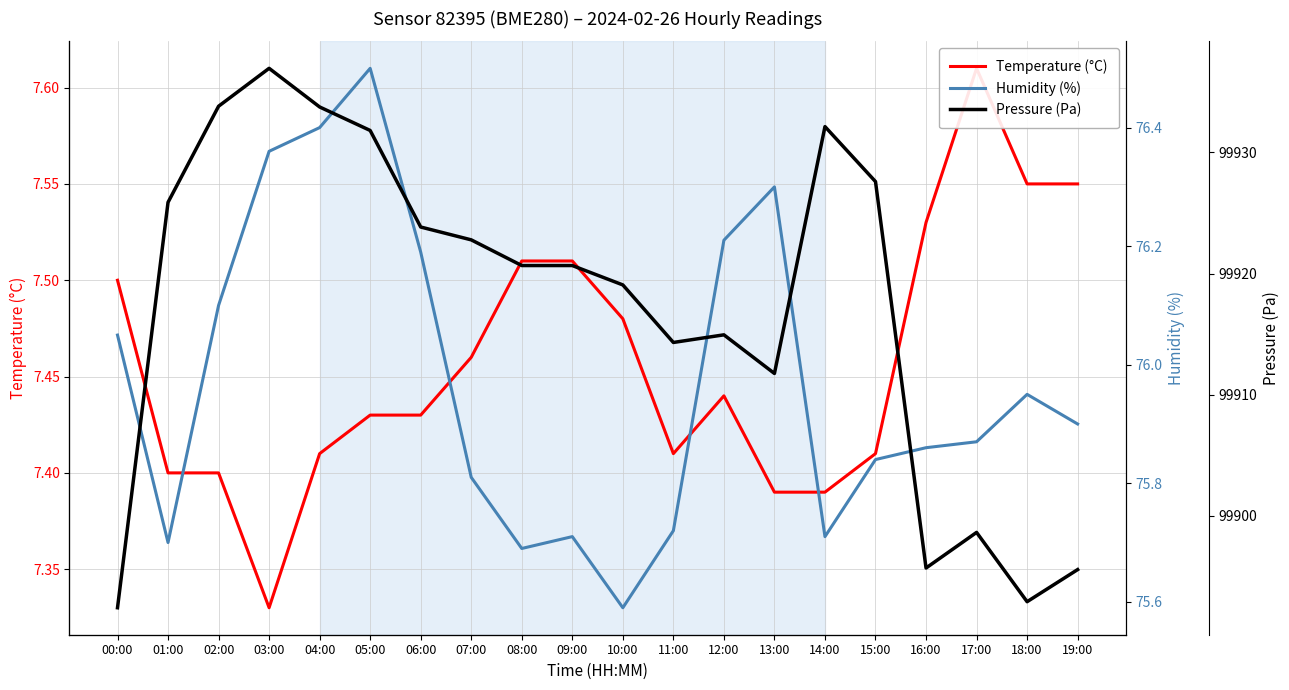

What is the highest value of the Humidity (%) series?

76.5